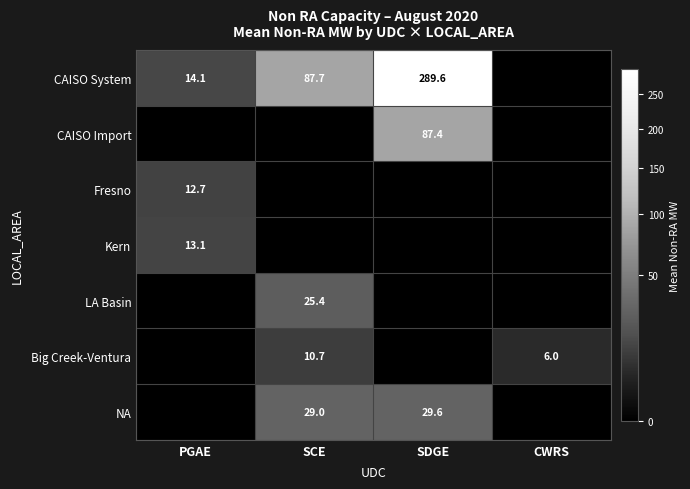

Is it true that Kern equals 7.5 at PGAE?

False